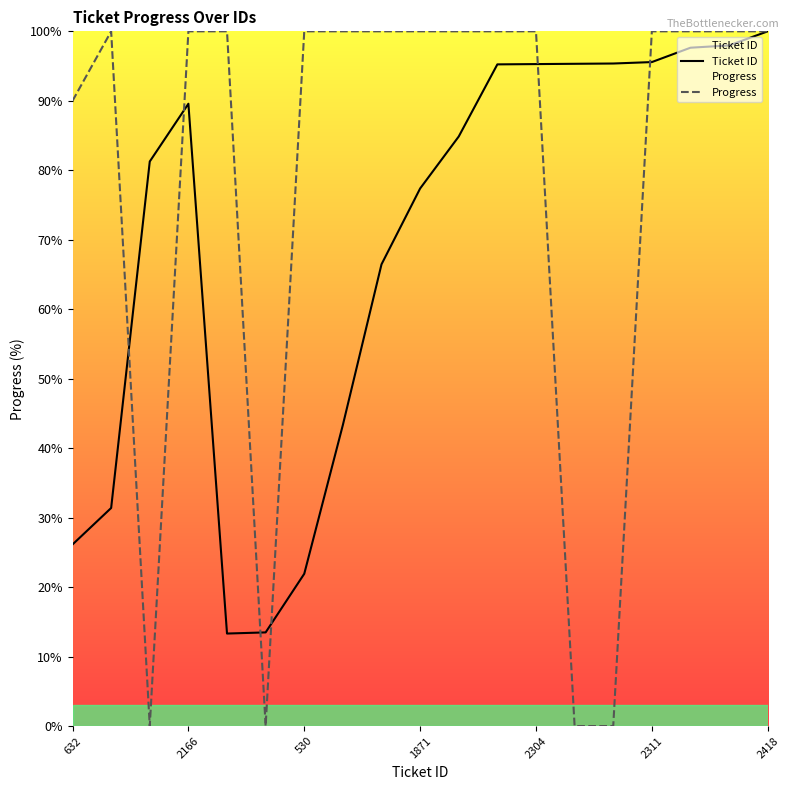

What is the value of the Progress point at the 2nd from the left?

100.0